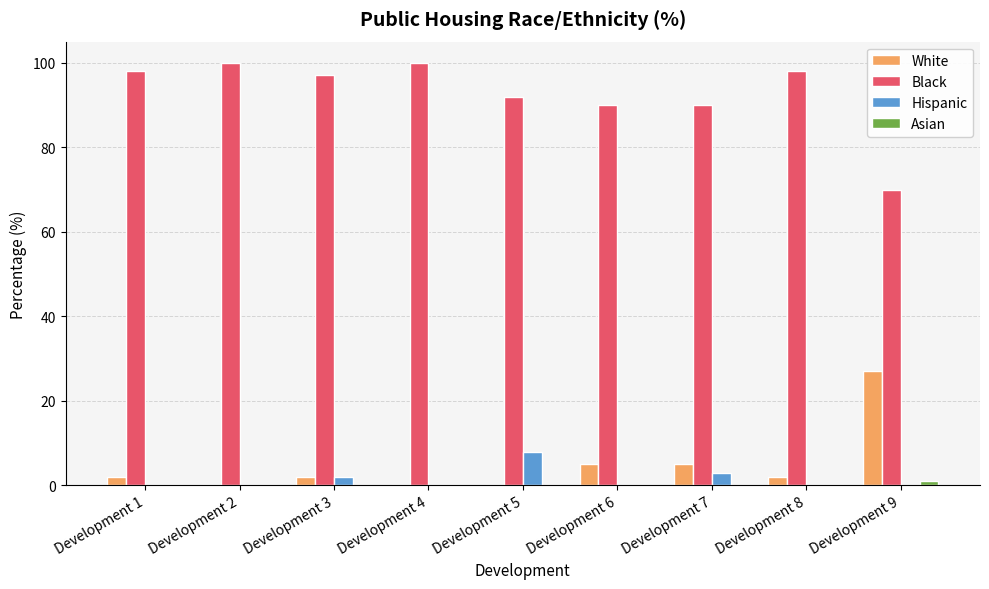

The value of White at Development 9 is 39. True or false?

False